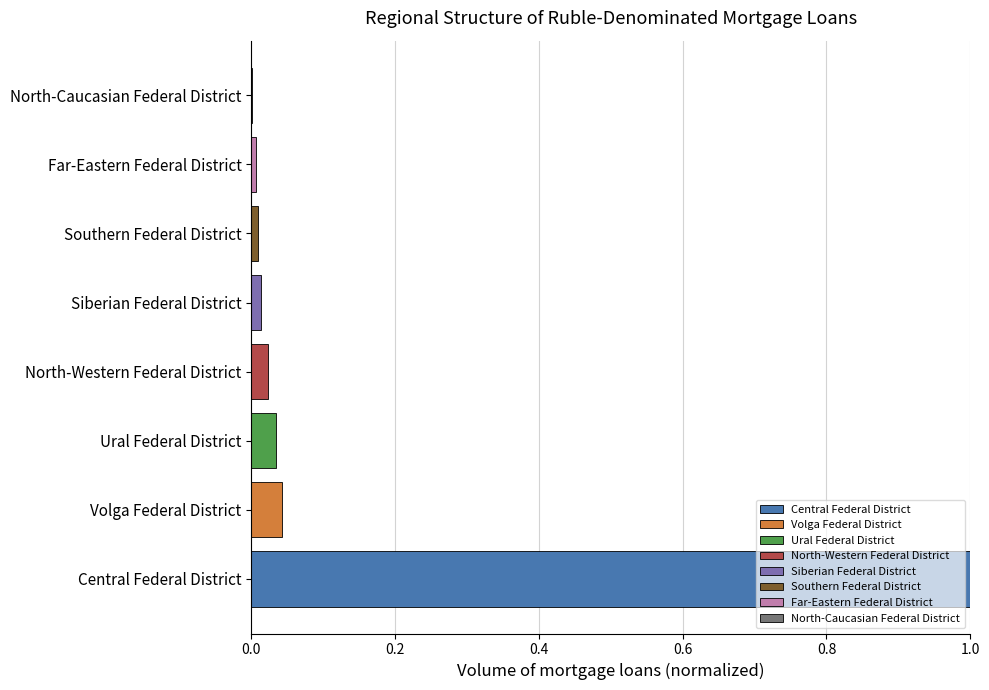

What is the greatest value displayed?

1.0